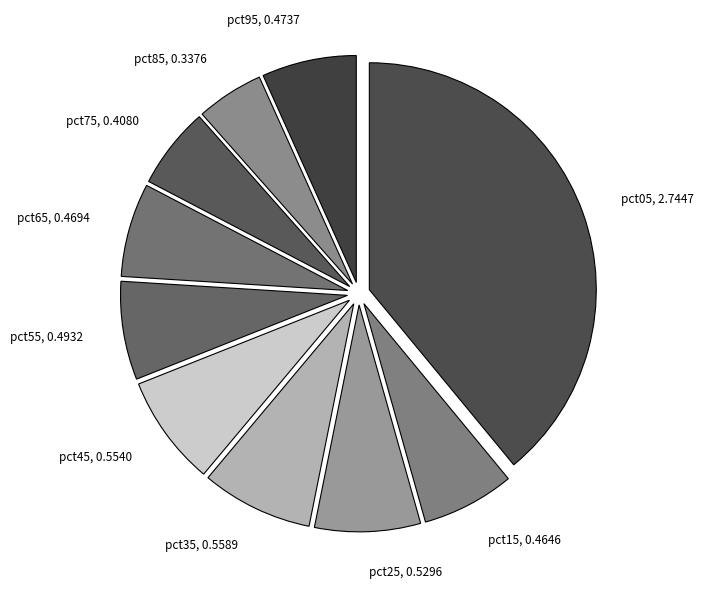

True or false: pct35 accounts for 18% of the total.

False